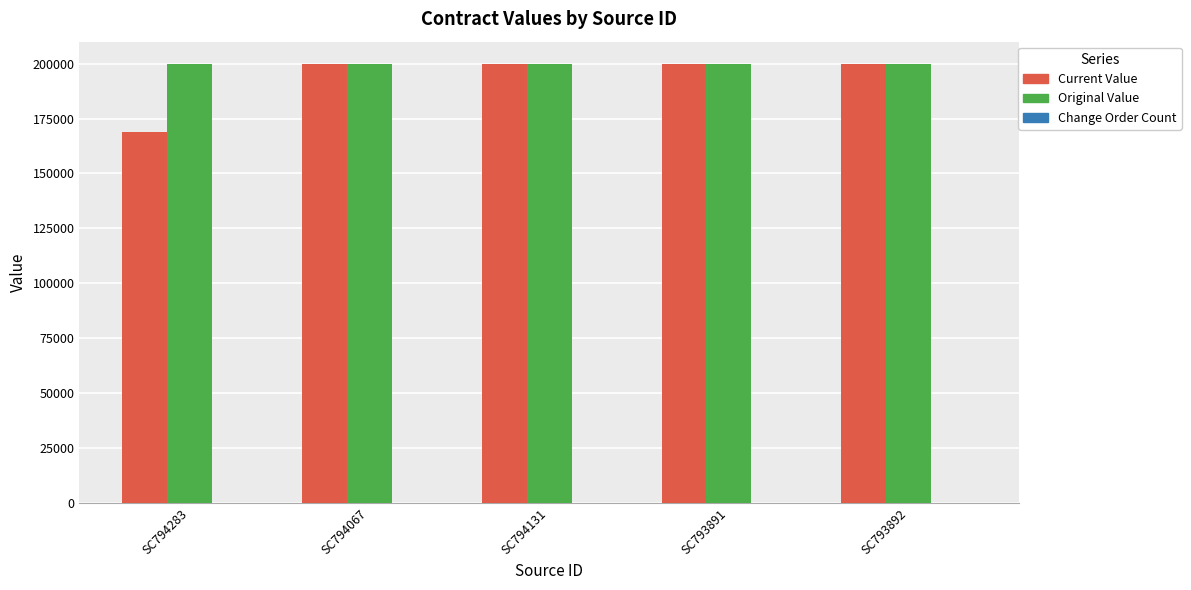

What is the maximum value shown in the chart?

200000.0